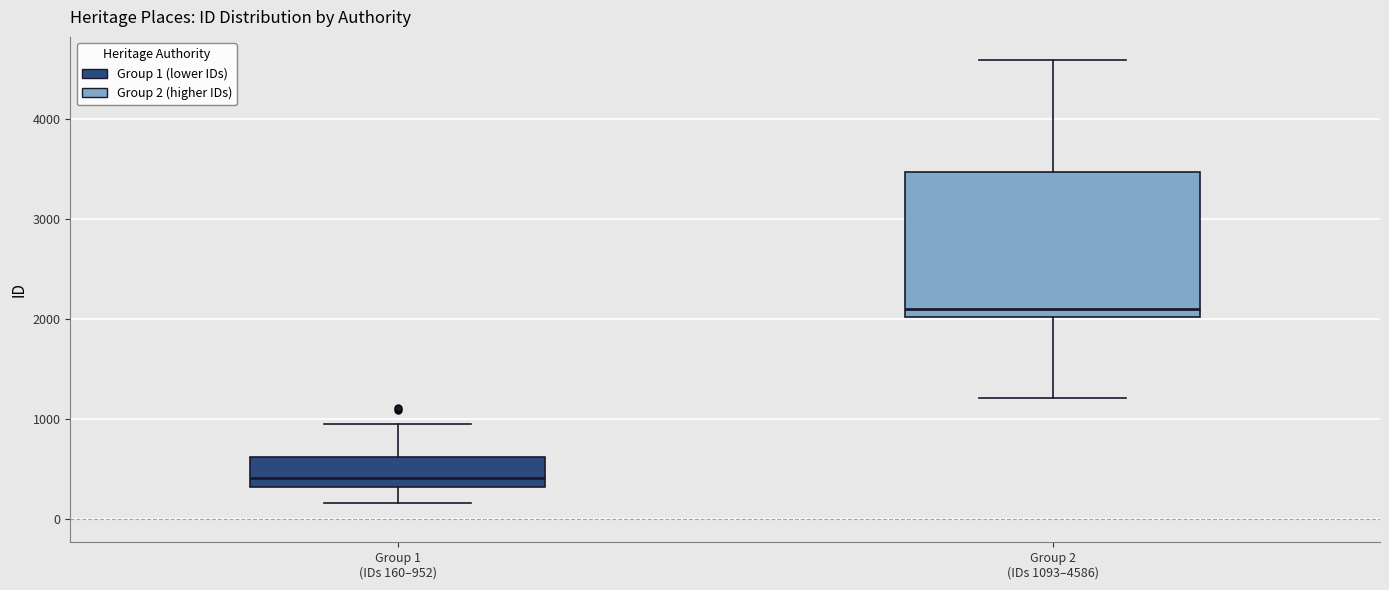

Reading left to right, transcribe this box plot: for each box, give where its median line is, the range the box spans, and where its two whiskers end, as read against the y-axis. The values are not printed on the chart, so give them approximately, as read against the axis.

Group 1 (IDs 160–952): median 400, box 300 to 600, whiskers 200 to 1000
Group 2 (IDs 1093–4586): median 2100, box 2000 to 3500, whiskers 1200 to 4600